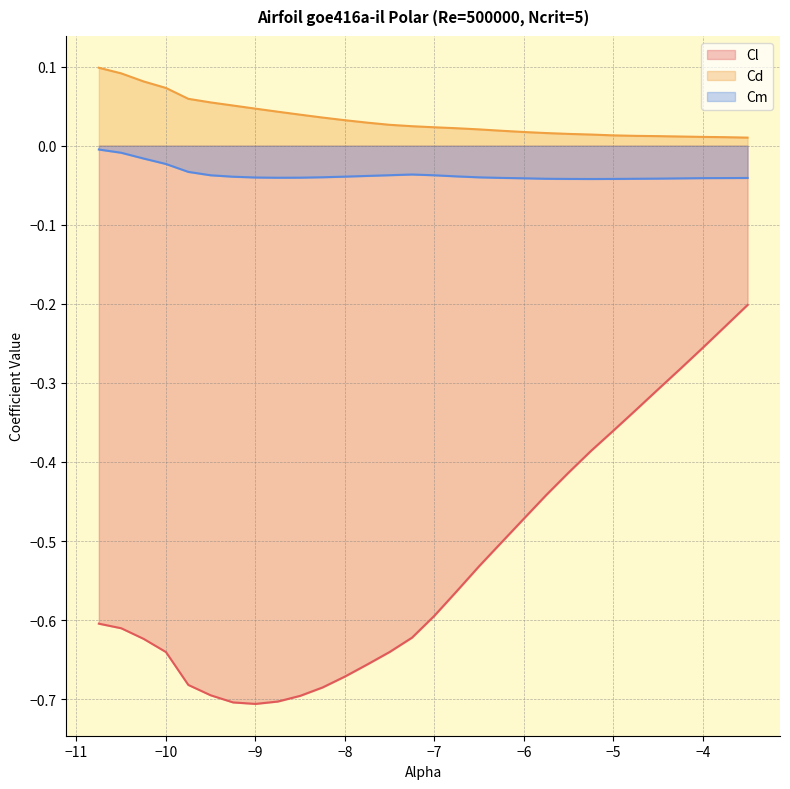

What is the total value across all series at -6.5?

-0.6